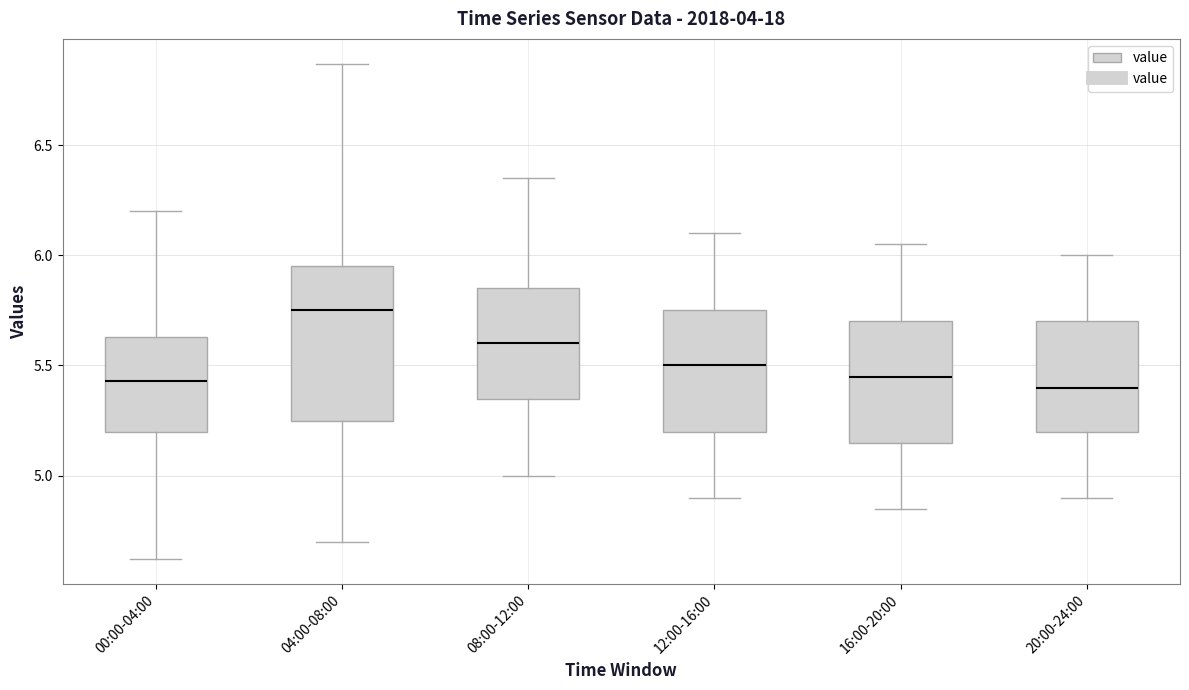

Reading left to right, read every box against the y-axis: the position of its median line, the range the box covers, and the ends of its whiskers. The values are not printed on the chart, so give them approximately, as read against the axis.

00:00-04:00: median 5.45, box 5.20 to 5.65, whiskers 4.60 to 6.20
04:00-08:00: median 5.75, box 5.25 to 5.95, whiskers 4.70 to 6.85
08:00-12:00: median 5.60, box 5.35 to 5.85, whiskers 5.00 to 6.35
12:00-16:00: median 5.50, box 5.20 to 5.75, whiskers 4.90 to 6.10
16:00-20:00: median 5.45, box 5.15 to 5.70, whiskers 4.85 to 6.05
20:00-24:00: median 5.40, box 5.20 to 5.70, whiskers 4.90 to 6.00